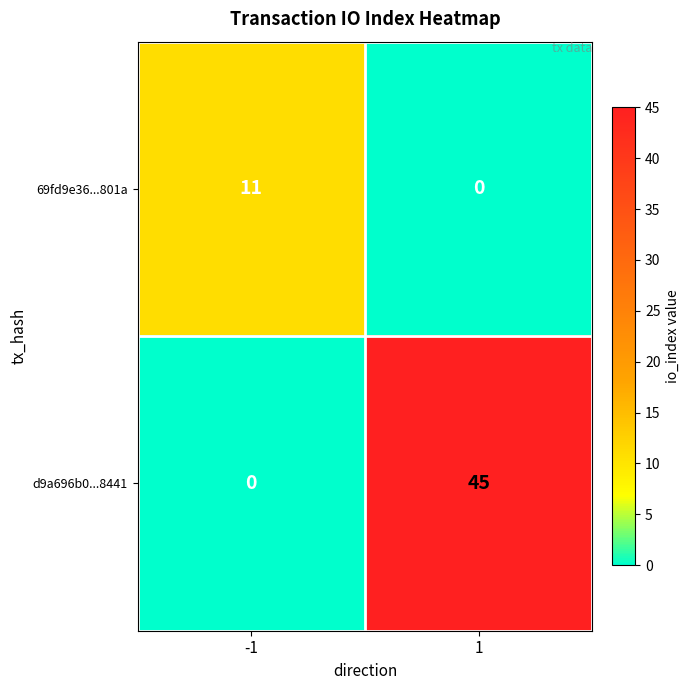

Reading right to left, list all the values displayed in this chart.

69fd9e36...801a: 1=0	-1=11
d9a696b0...8441: 1=45	-1=0